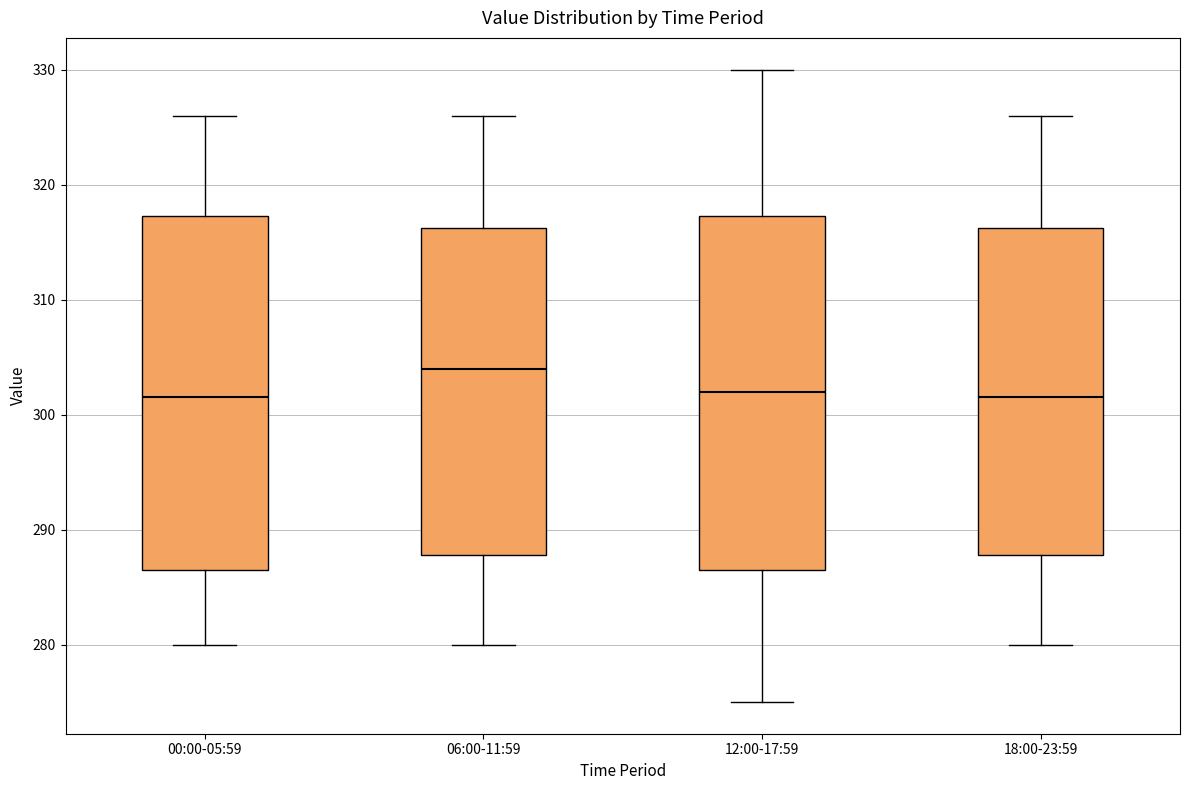

Which box has the highest median line?

06:00-11:59